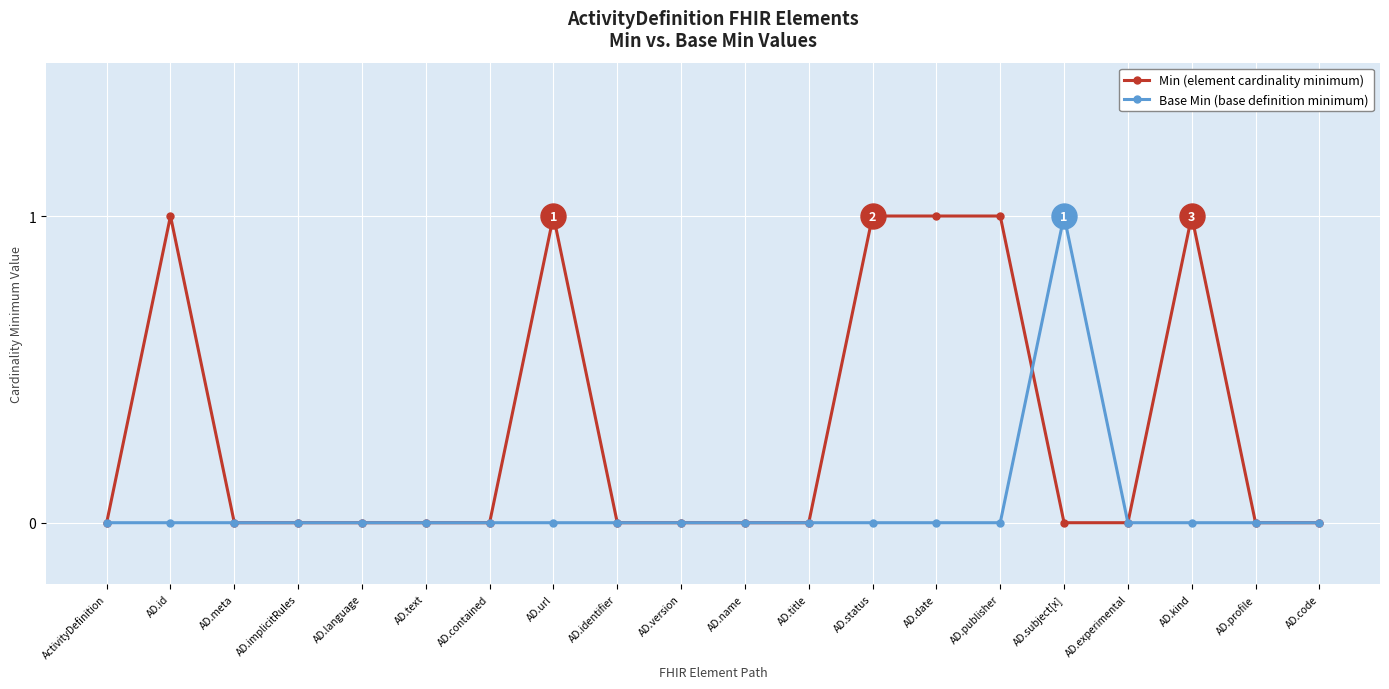

What position from the left is AD.implicitRules?

4